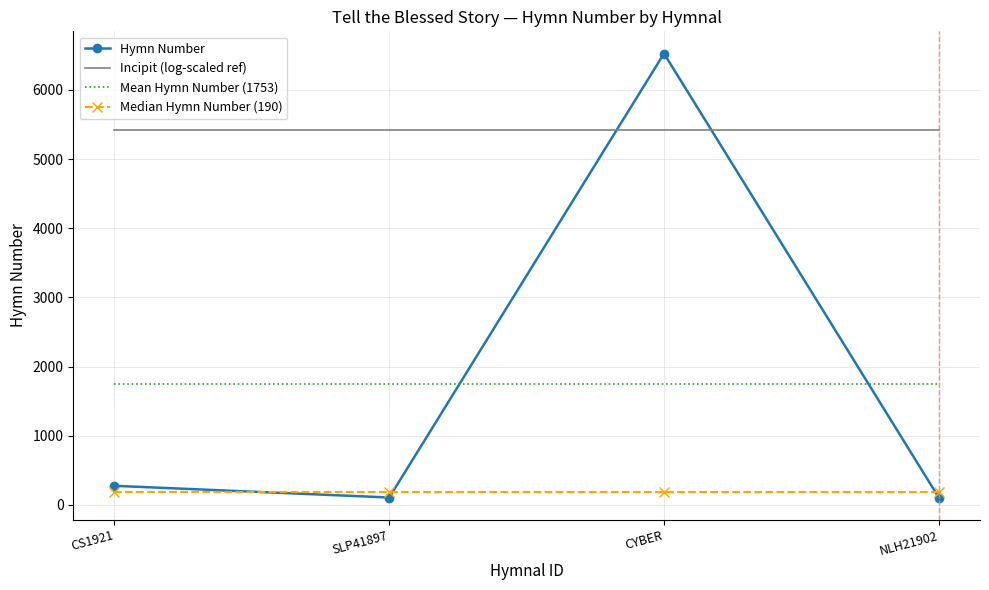

True or false: Median Hymn Number (190) and Mean Hymn Number (1753) intersect in this chart.

False